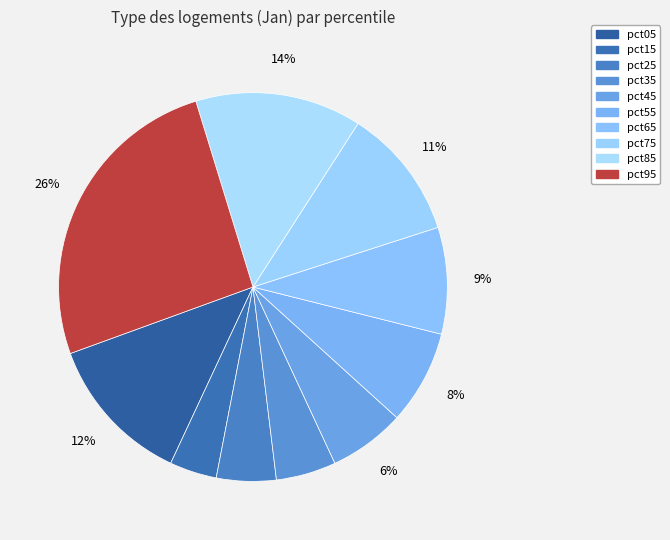

Count the number of slices in the pie.

10